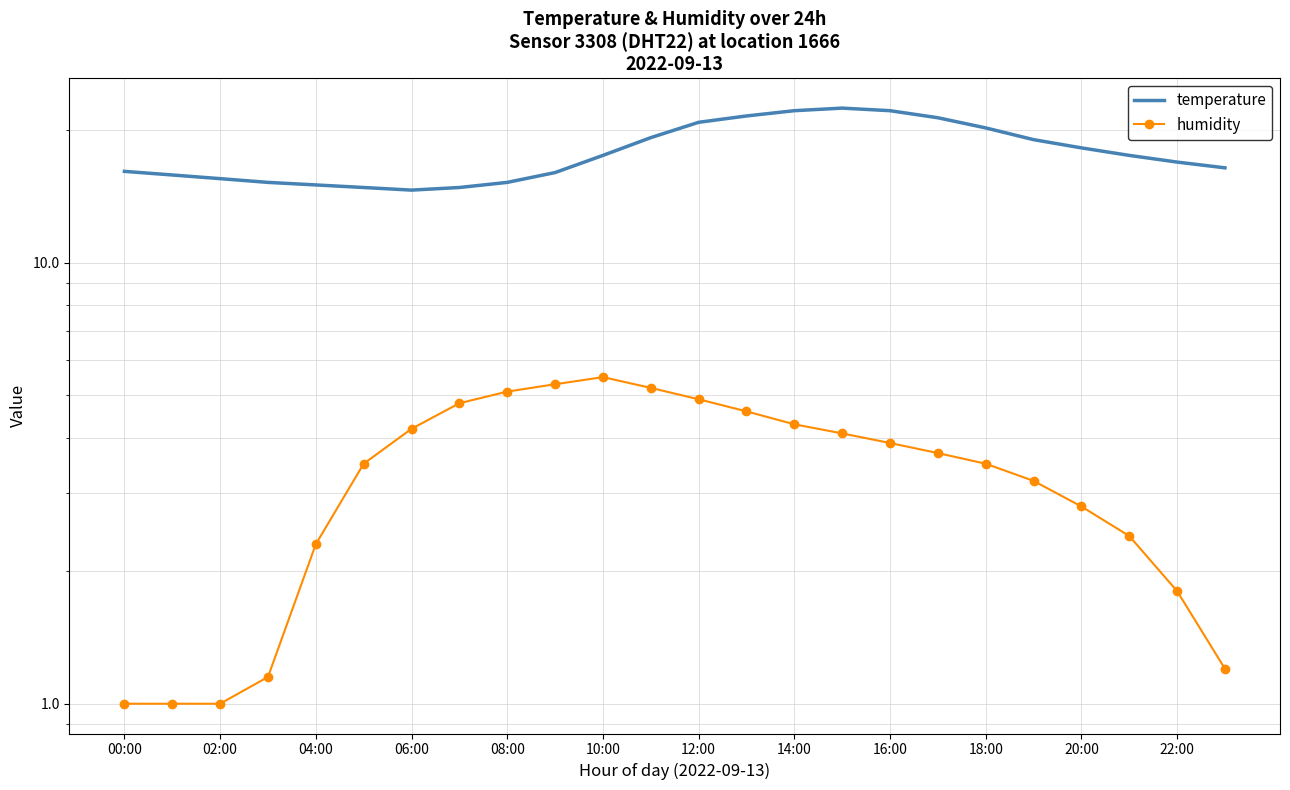

How many distinct data groups are displayed?

2